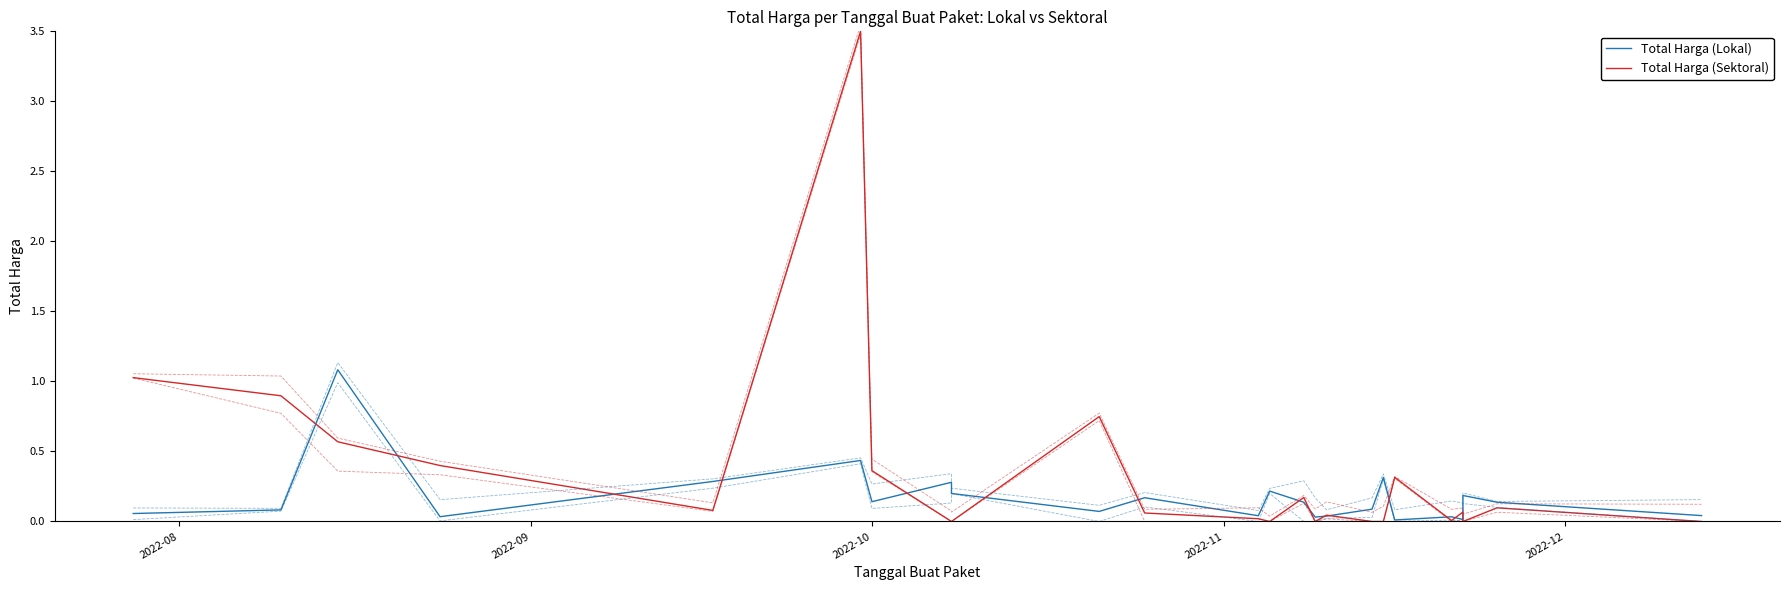

Which series has the largest range (max minus min)?

Total Harga (Sektoral)